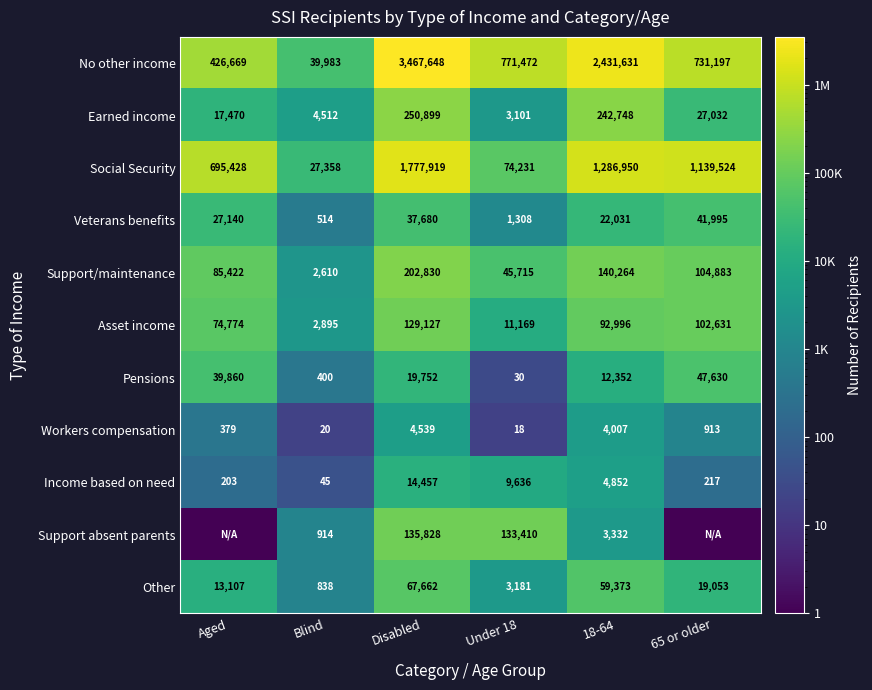

True or false: Support/maintenance has a value of 45715.0 at Under 18.

True